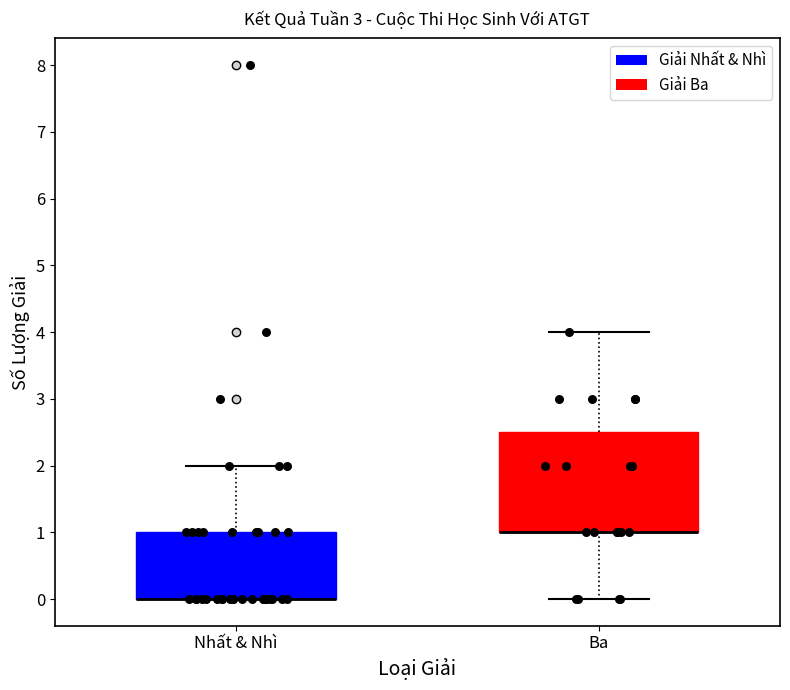

Where is the lower edge of the box for Ba on the y-axis? The values are not printed on the chart, so give them approximately, as read against the axis.

1.0